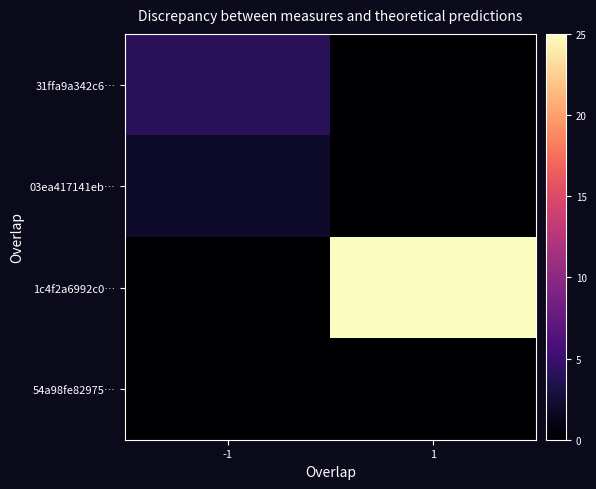

Which series has the largest total across all categories?

1c4f2a6992c0…